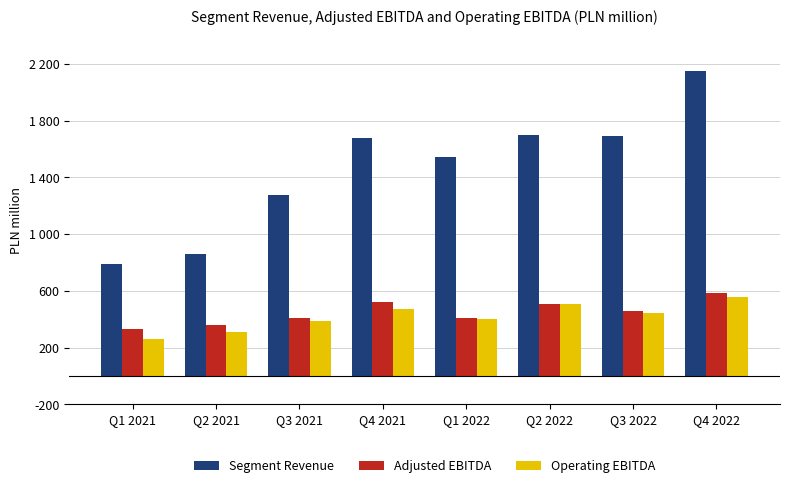

Reading left to right, extract all data points from this chart.

Segment Revenue: 793.1	857.6	1274.5	1677.0	1542.1	1696.5	1690.4	2150.1
Adjusted EBITDA: 332.2	362.4	408.7	523.1	409.1	511.0	455.8	585.5
Operating EBITDA: 263.2	310.1	387.9	474.9	403.3	505.9	445.1	560.1